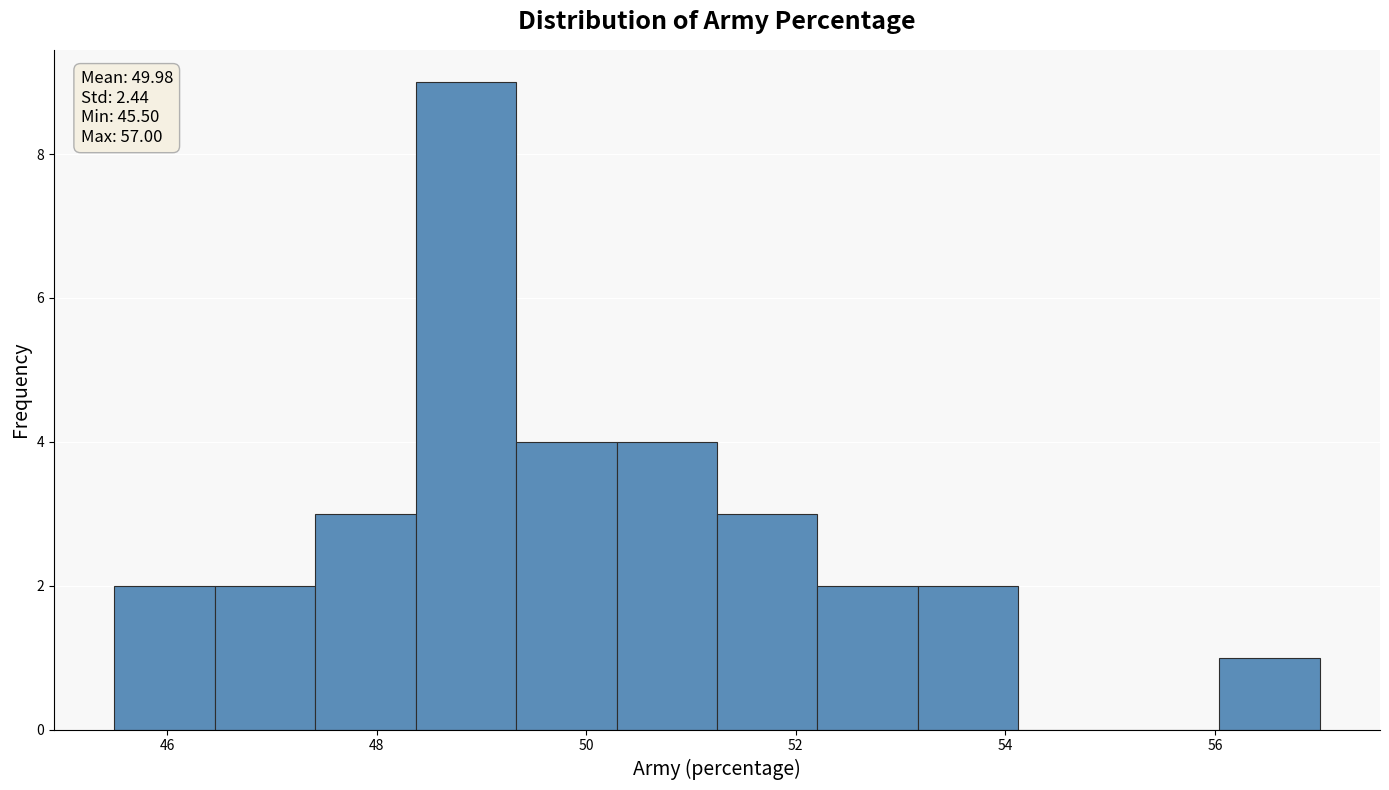

Which range on the x-axis has the tallest bar?

48.4 to 49.4